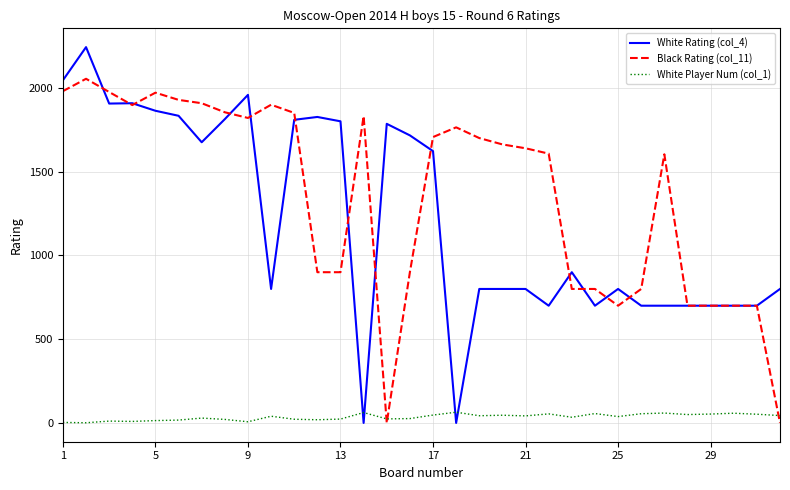

What is the greatest value displayed?

2244